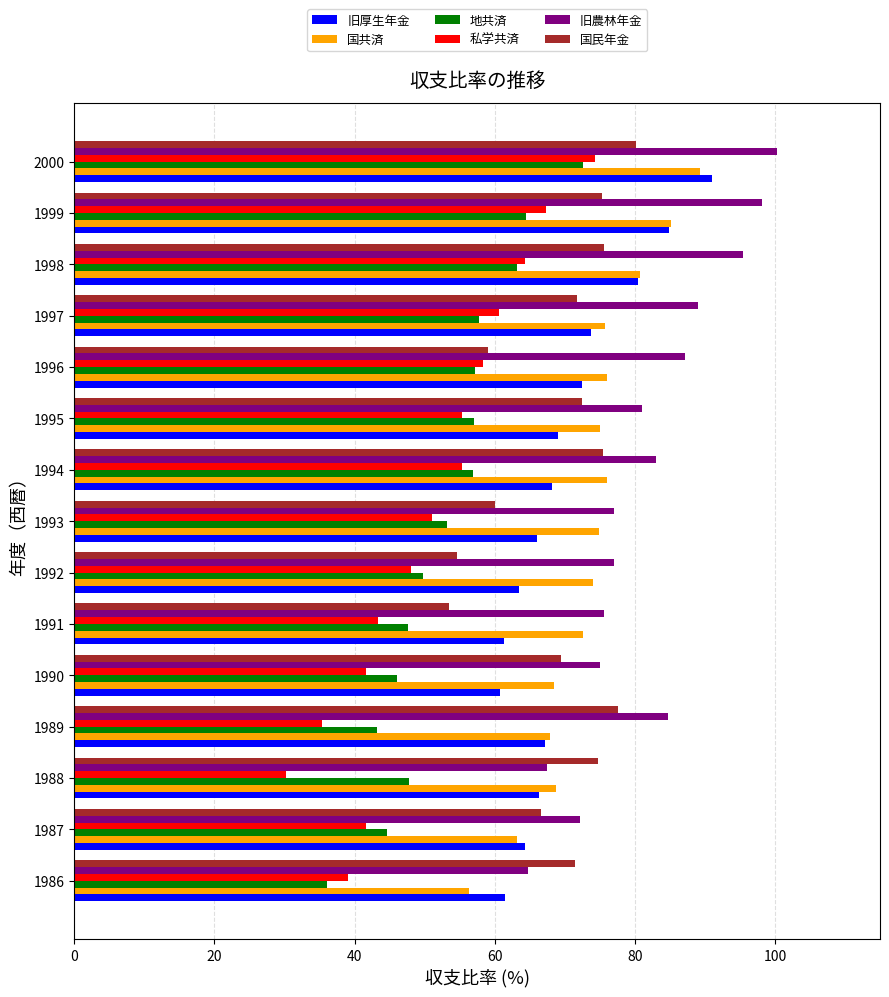

How many data points in 国民年金 are less than 71?

6